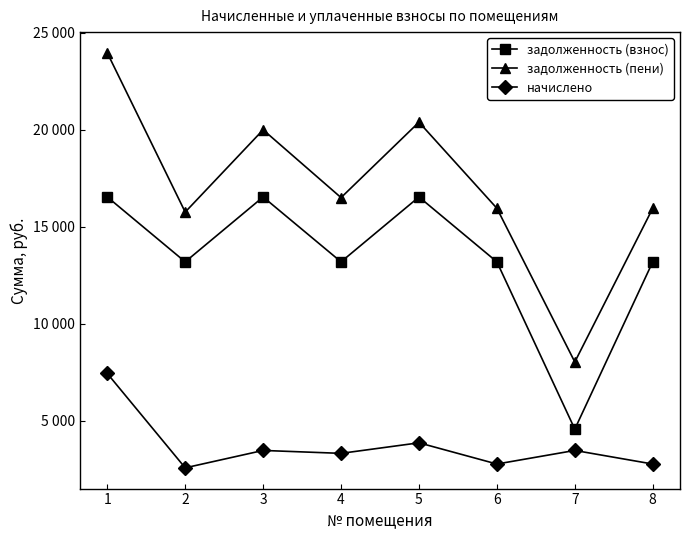

At how many categories does at least one series exceed 17471?

3